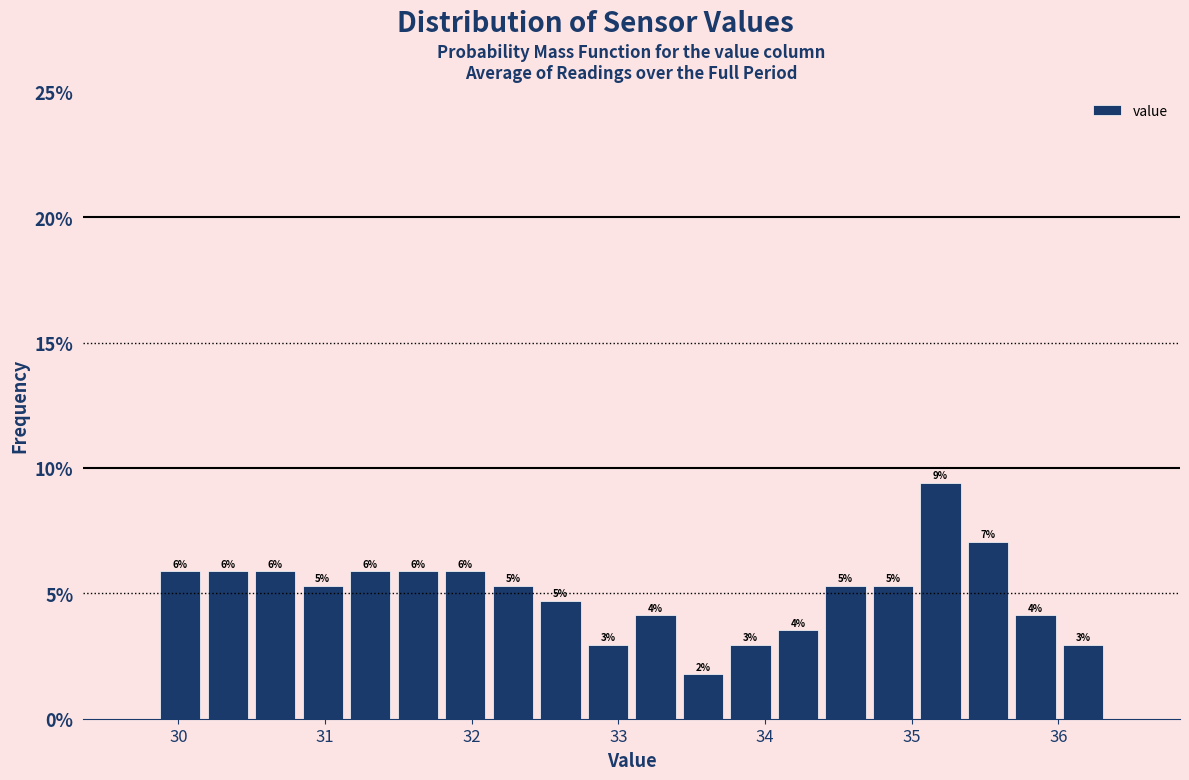

Read against the x-axis, roughly where is the centre of the tallest bar?

35.2